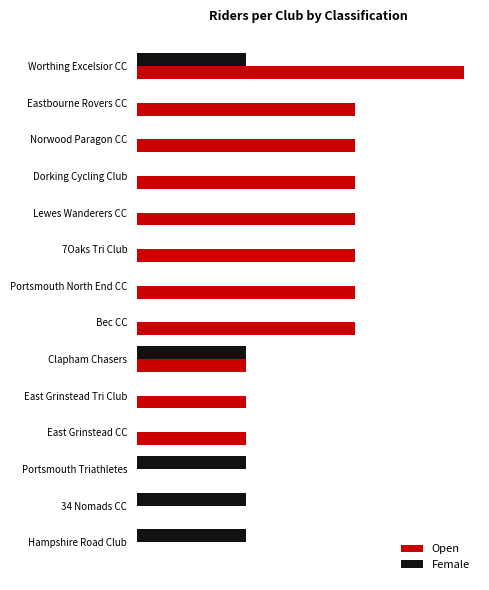

What are all the series names shown in the legend?

Open, Female